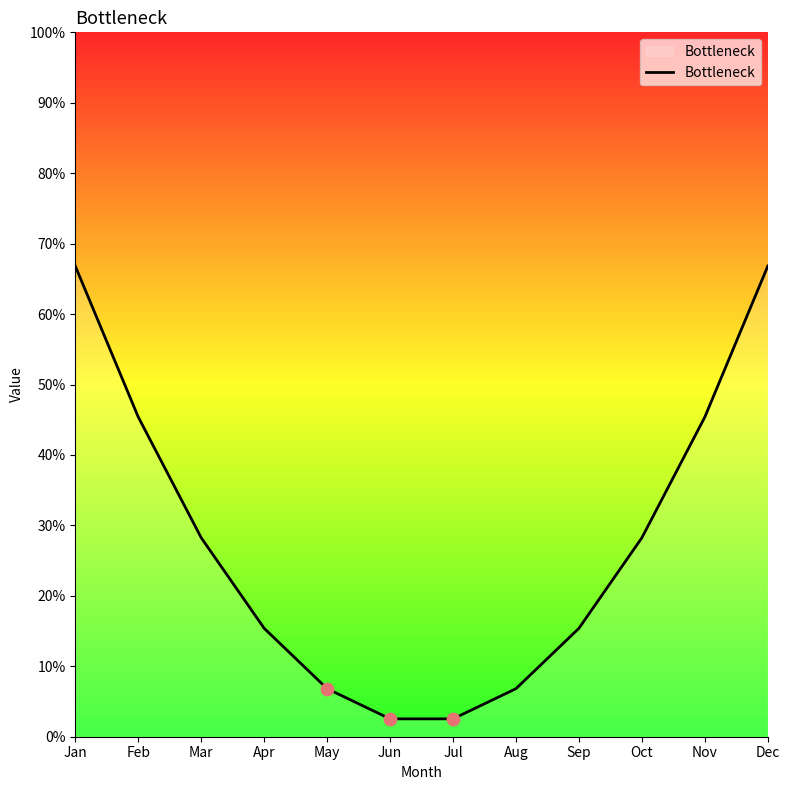

Approximately how many times larger is the value at Dec compared to Oct?

2.4